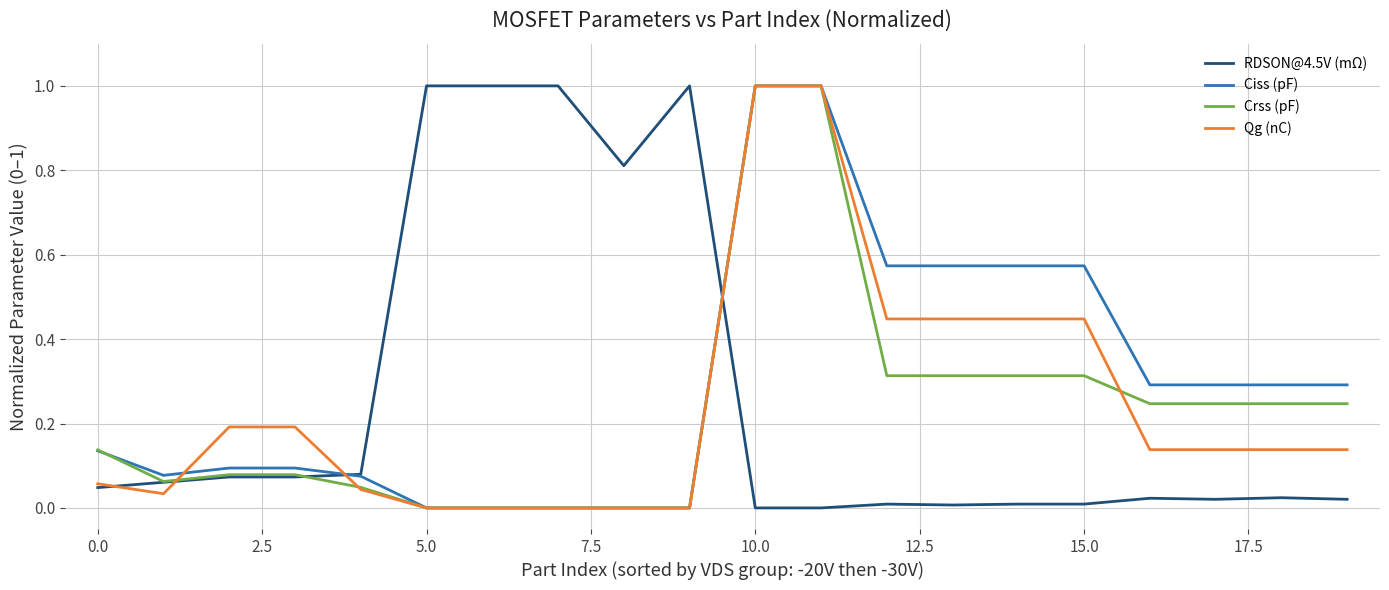

What is the highest value of the Ciss (pF) series?

1.0